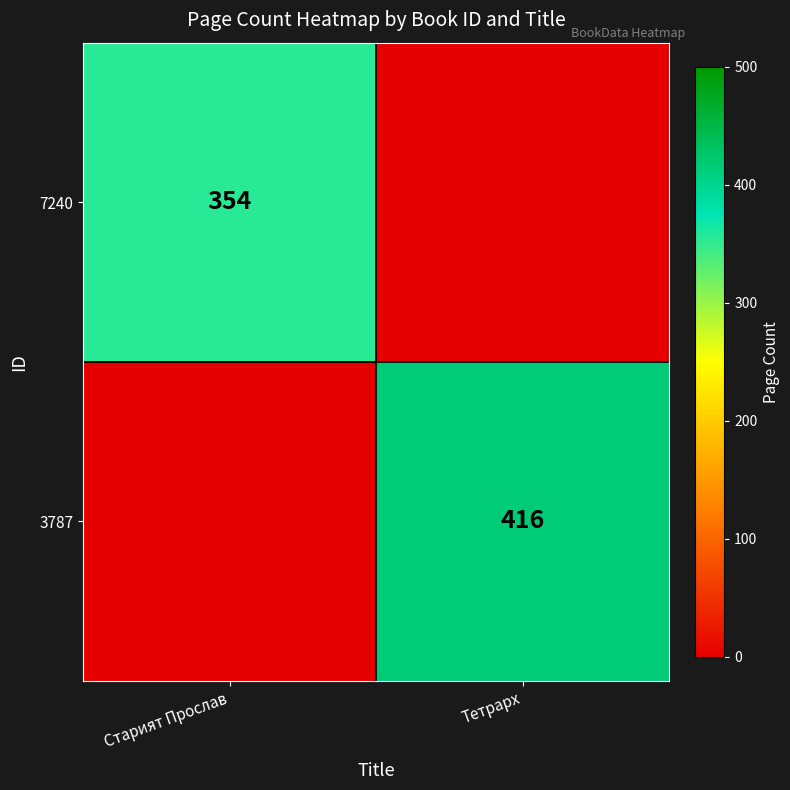

Is it true that 7240 equals 588 at Старият Прослав?

False